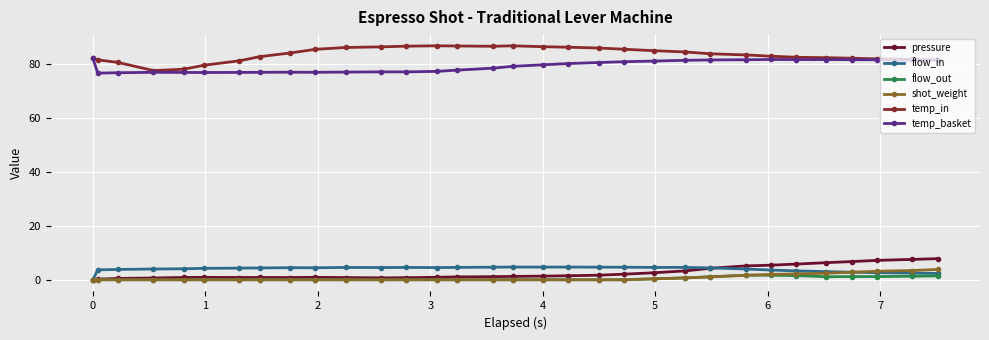

Which series has the largest total across all categories?

temp_in